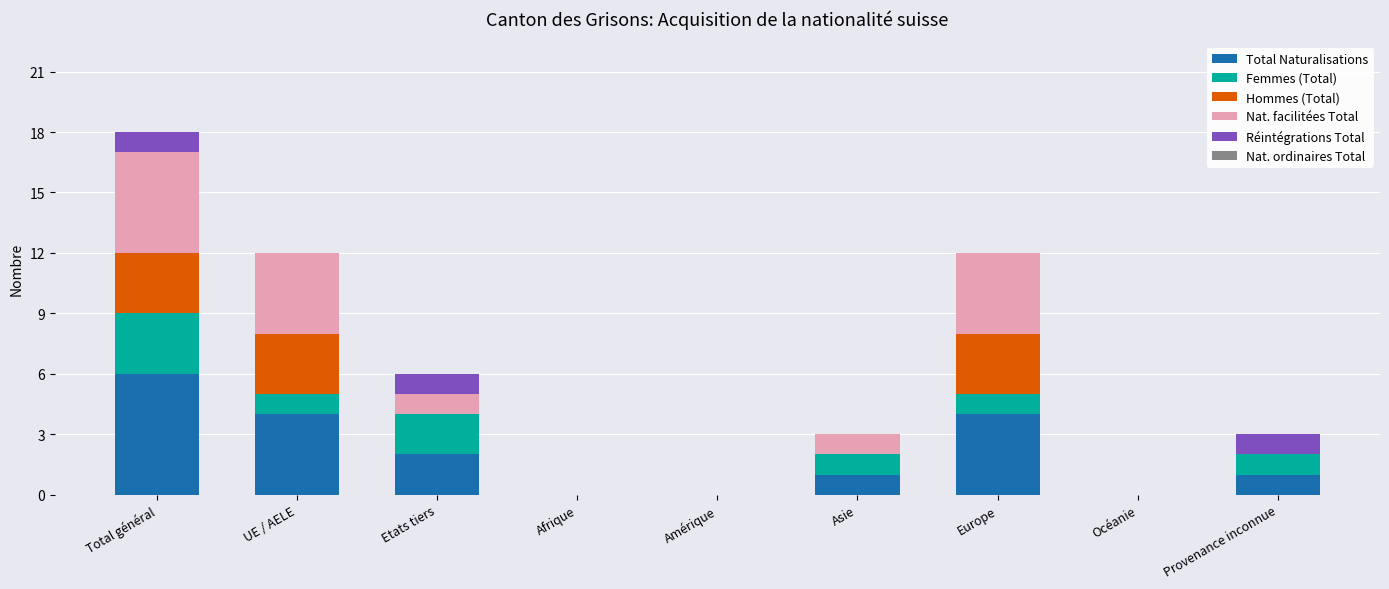

What is the sum of the Total Naturalisations values at Total général and Afrique?

6